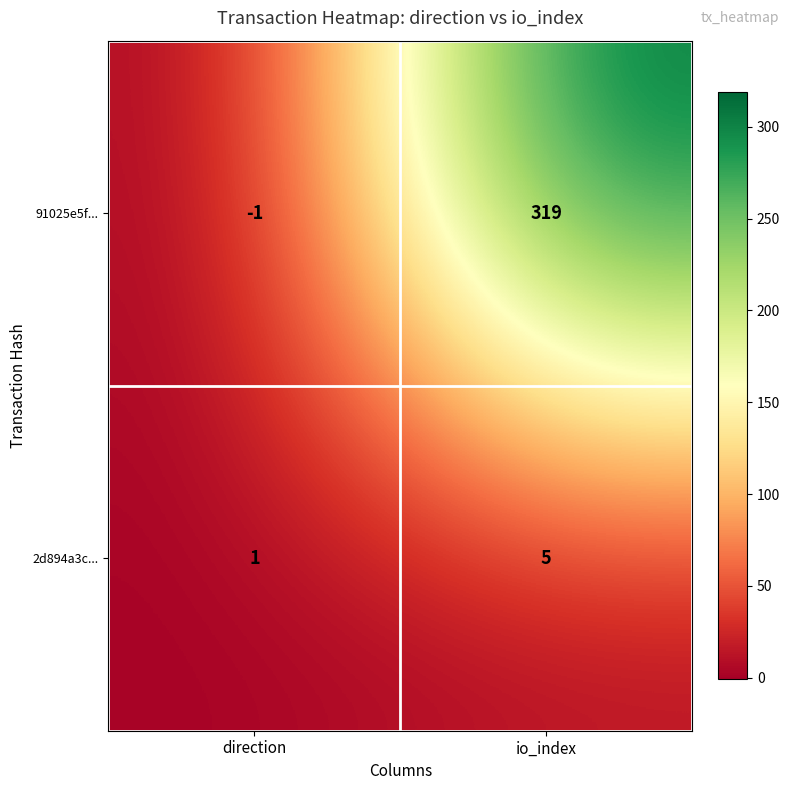

List the series in order of their overall mean, highest first.

91025e5f..., 2d894a3c...